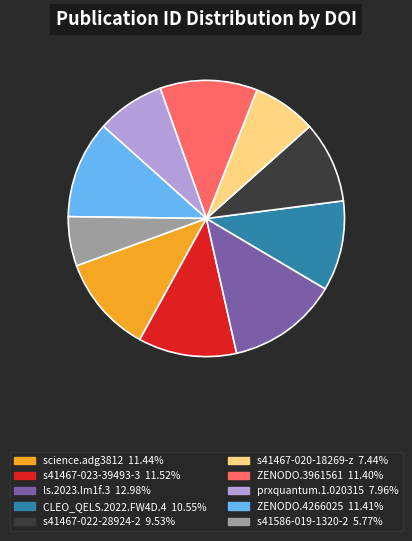

Is there any slice that represents more than half of the pie?

No